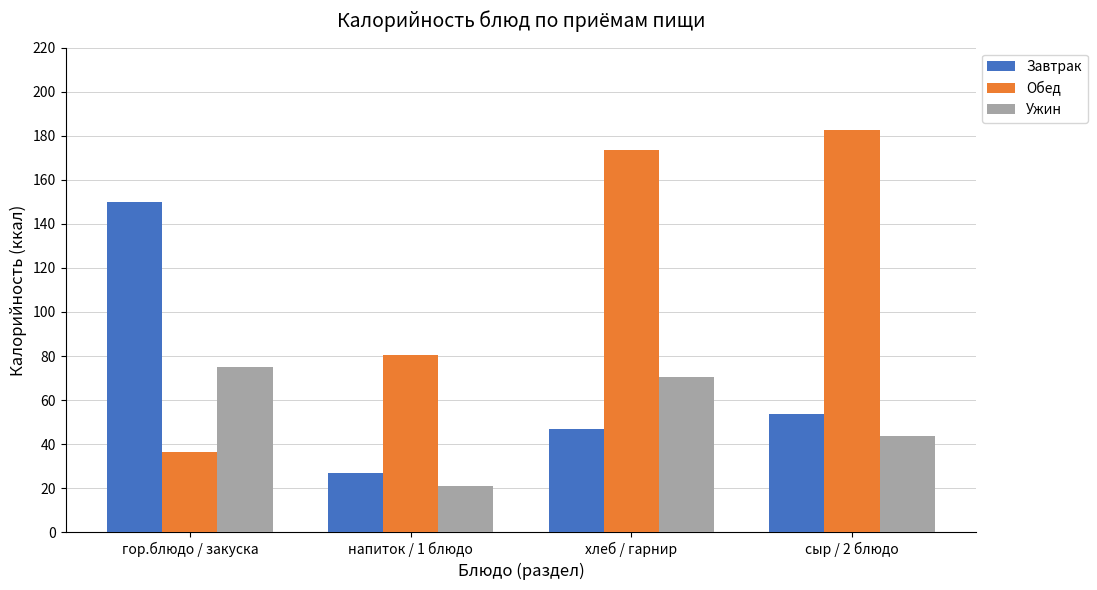

What is the difference between the Завтрак values at сыр / 2 блюдо and хлеб / гарнир?

6.7